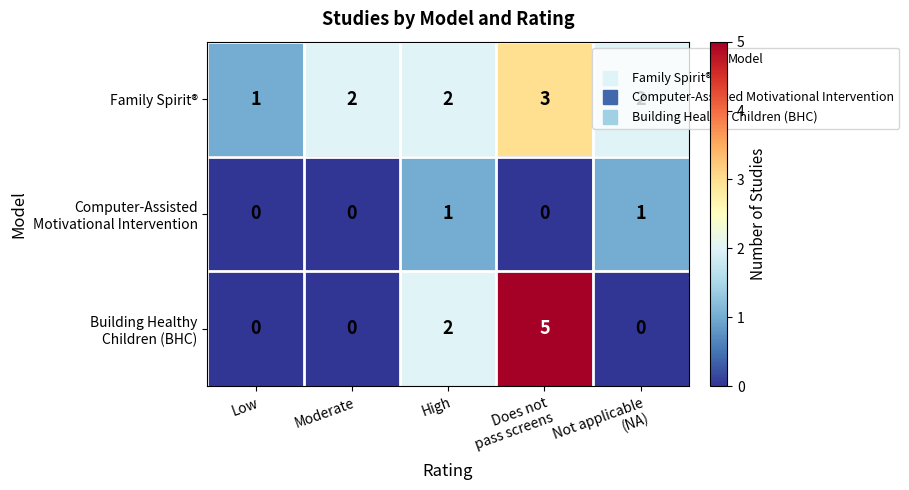

The value of Family Spirit® at Low is 1. True or false?

True